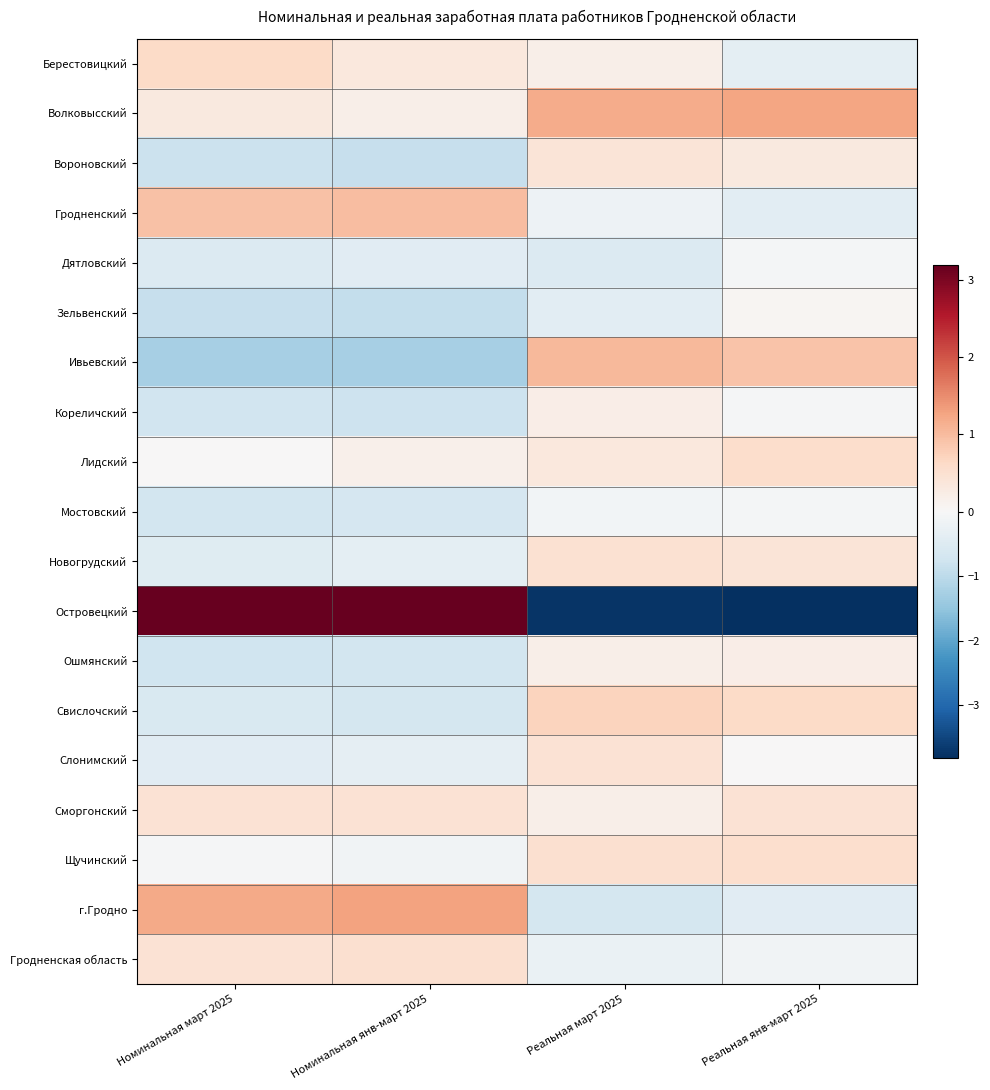

Count the number of categories in the chart.

4